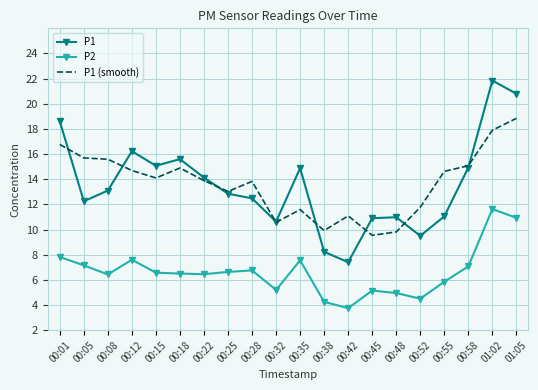

Which series ends up on top after the final intersection of P1 (smooth) and P1?

P1